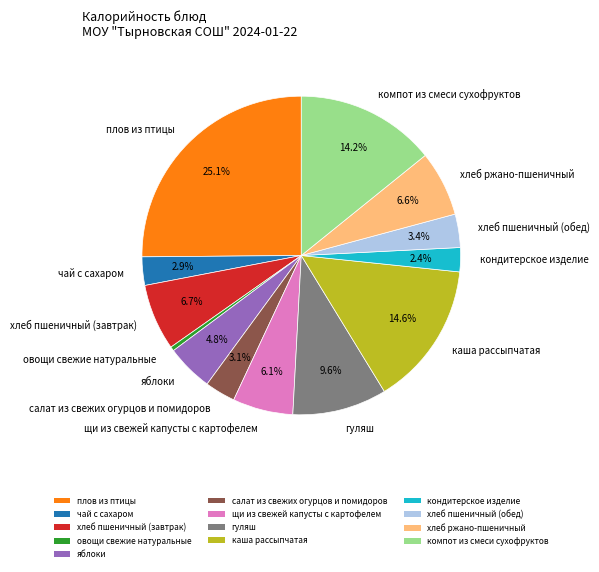

Which has a higher value, щи из свежей капусты с картофелем or яблоки?

щи из свежей капусты с картофелем